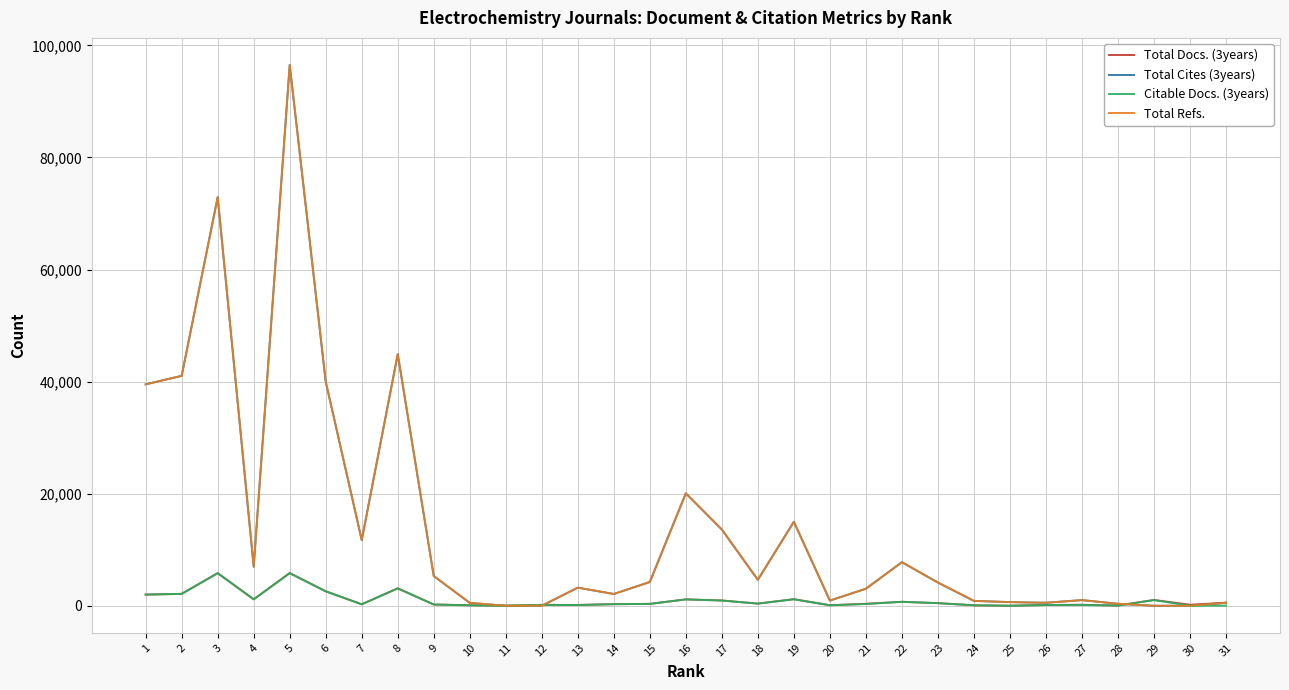

Between 7 and 28, which series saw the biggest shift?

Total Cites (3years)